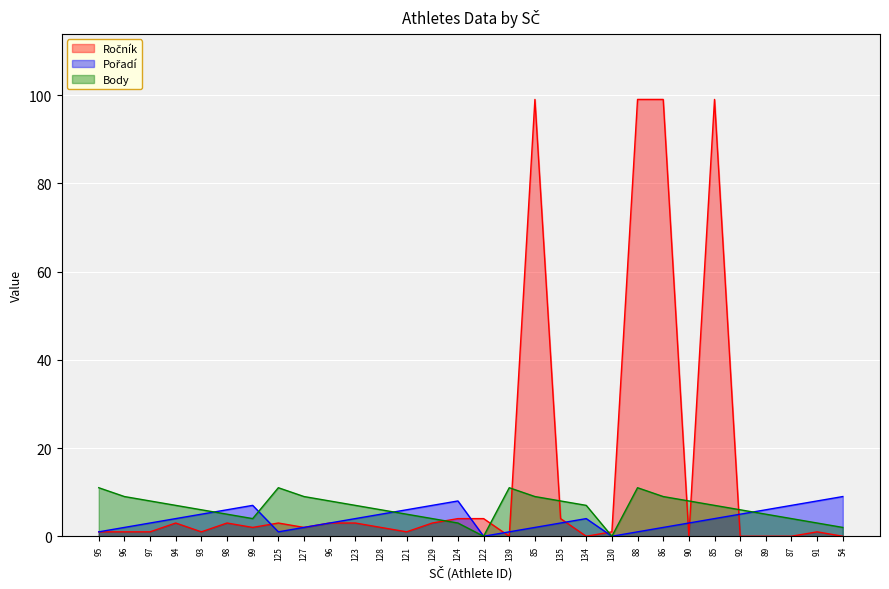

Is it true that Ročník equals 0 at 54?

True